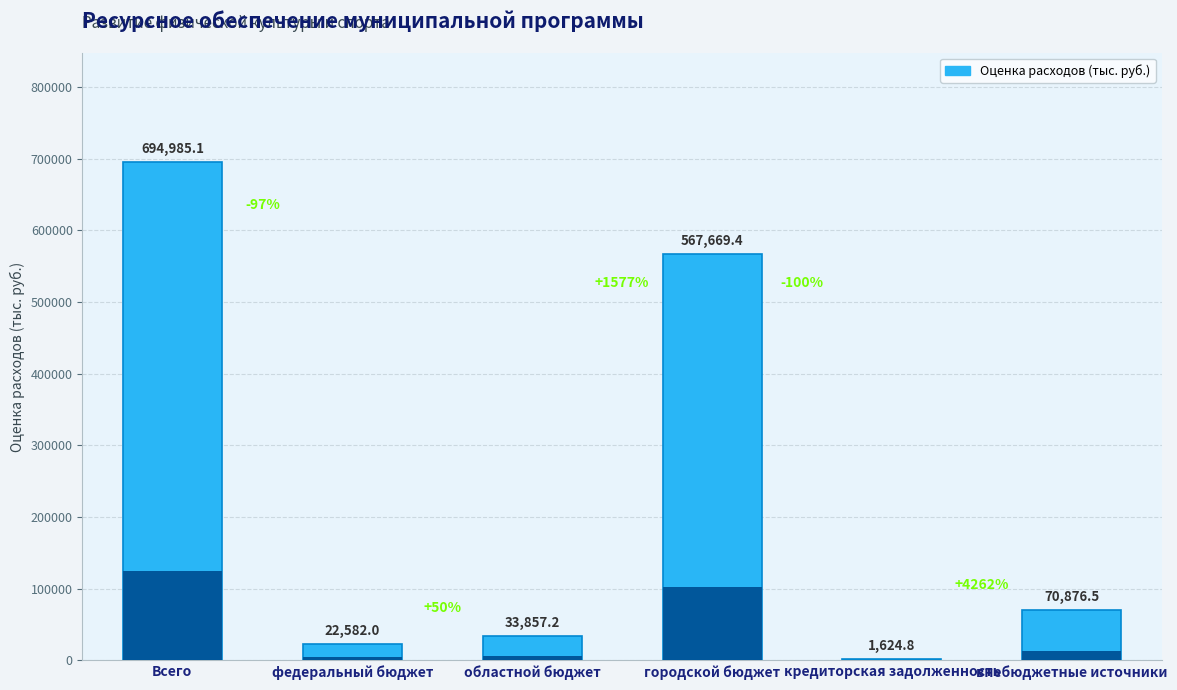

Between областной бюджет and федеральный бюджет, which is larger?

областной бюджет